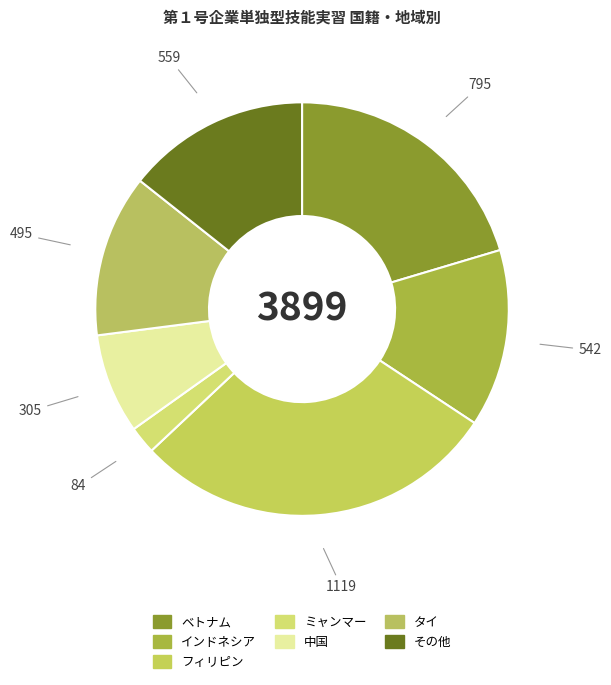

The フィリピン slice represents 20% of the pie. True or false?

False